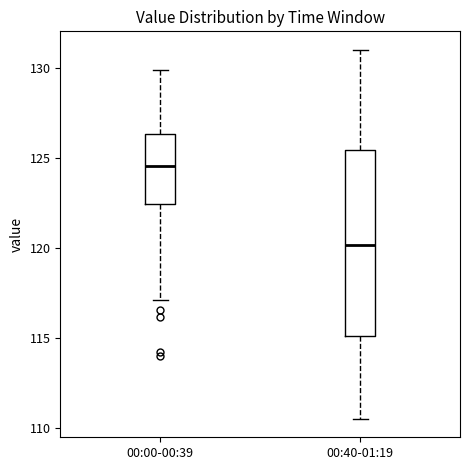

Comparing the boxes themselves (not the whiskers), which one is the tallest?

00:40-01:19